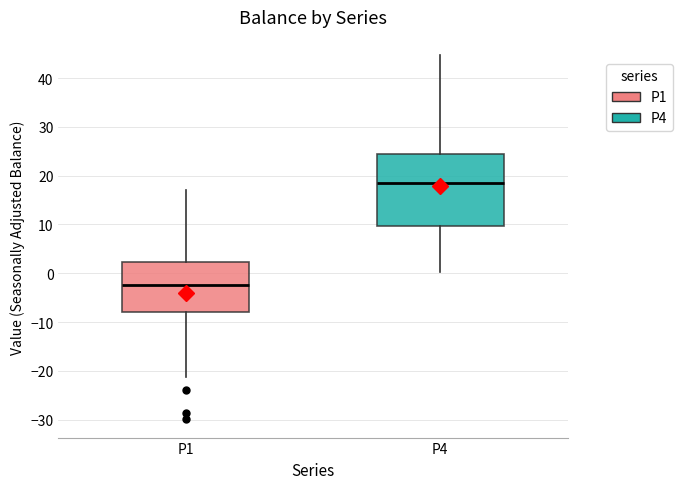

Reading left to right, transcribe this box plot: for each box, give where its median line is, the range the box spans, and where its two whiskers end, as read against the y-axis. The values are not printed on the chart, so give them approximately, as read against the axis.

P1: median -2, box -8 to 2, whiskers -21 to 17
P4: median 18, box 10 to 24, whiskers 0 to 45